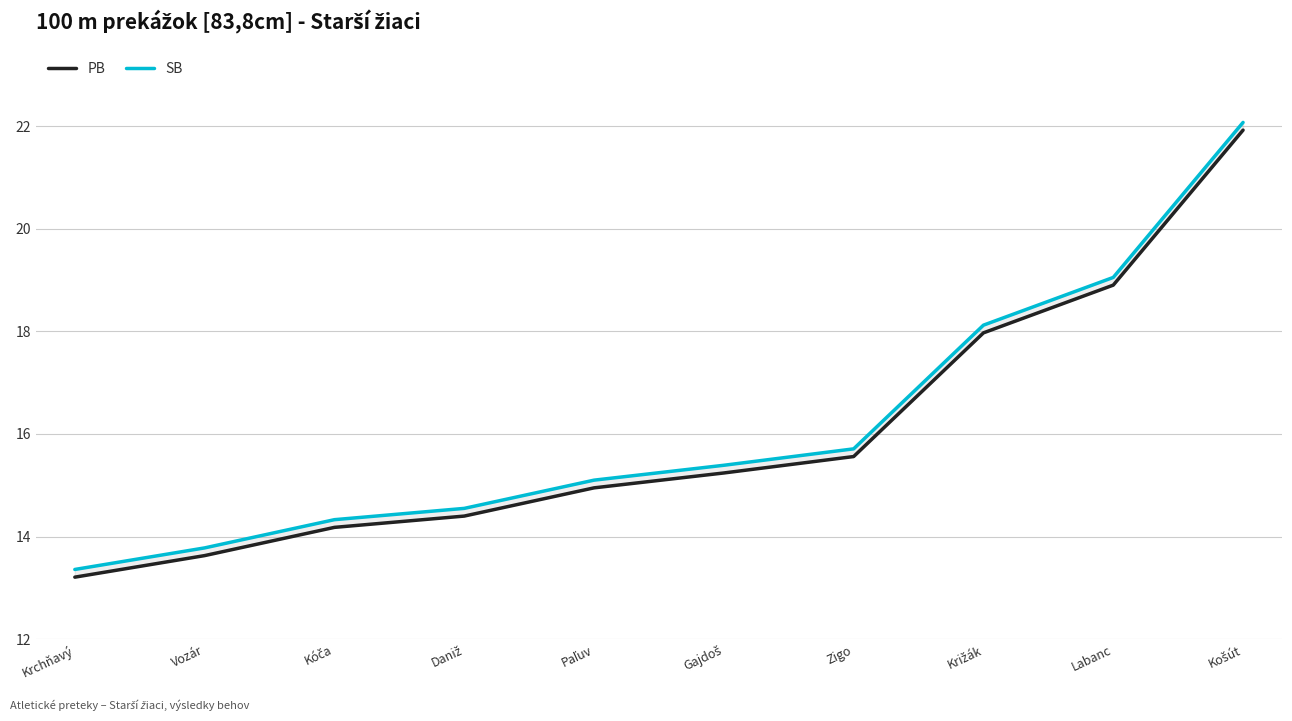

Which series has the largest range (max minus min)?

PB